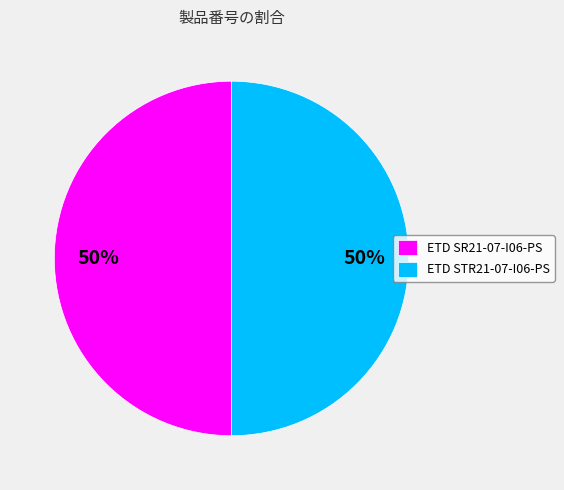

True or false: ETD SR21-07-I06-PS accounts for 58% of the total.

False